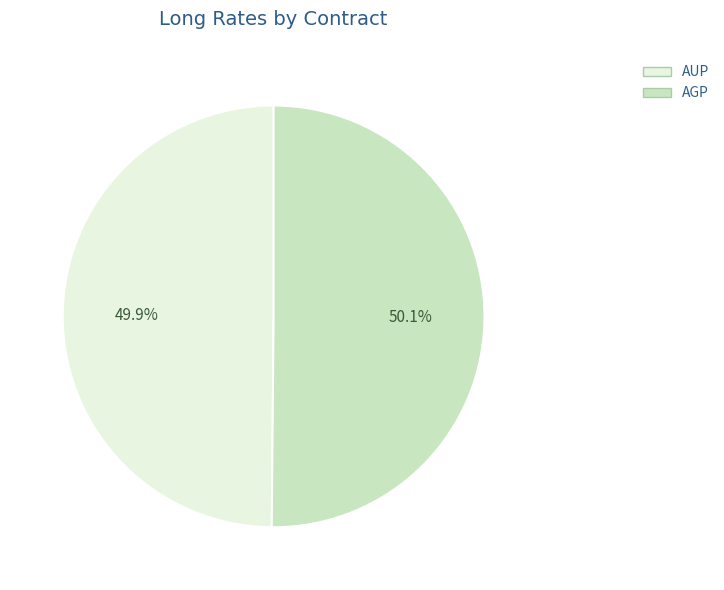

To the nearest percent, what percentage of the pie is AUP?

50%